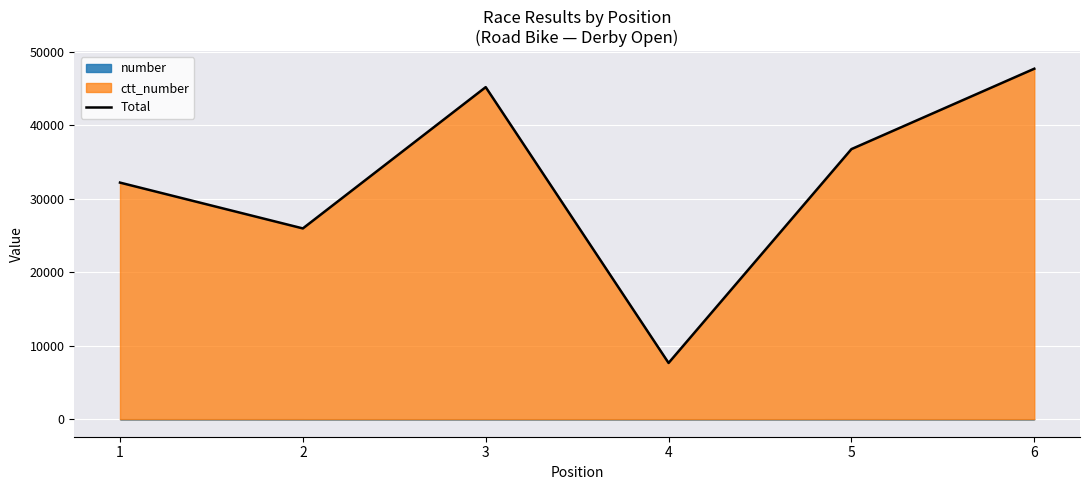

Reading left to right, transcribe all the data shown in this chart.

1=32194	2=25960	3=45185	4=7654	5=36752	6=47691